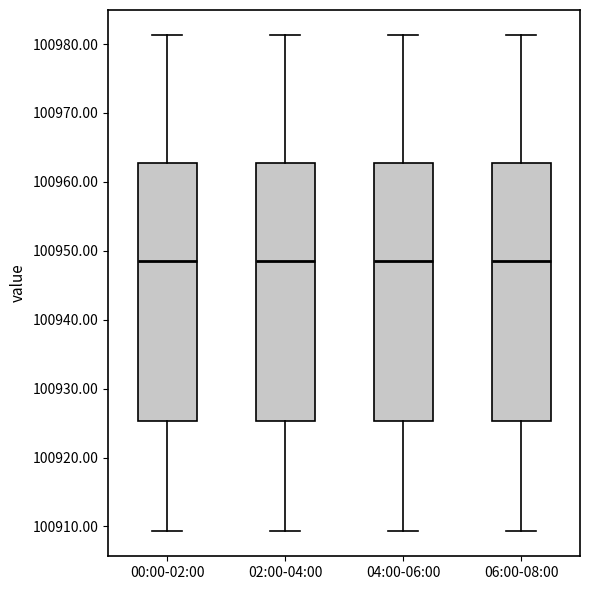

Reading left to right, read every box against the y-axis: the position of its median line, the range the box covers, and the ends of its whiskers. The values are not printed on the chart, so give them approximately, as read against the axis.

00:00-02:00: median 100948, box 100925 to 100963, whiskers 100909 to 100981
02:00-04:00: median 100948, box 100925 to 100963, whiskers 100909 to 100981
04:00-06:00: median 100948, box 100925 to 100963, whiskers 100909 to 100981
06:00-08:00: median 100948, box 100925 to 100963, whiskers 100909 to 100981